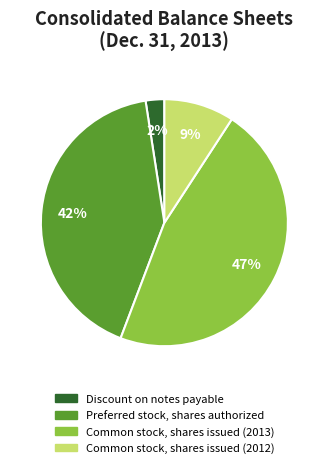

Approximately how many times larger is the value at Common stock, shares issued (2012) compared to Common stock, shares issued (2013)?

0.2